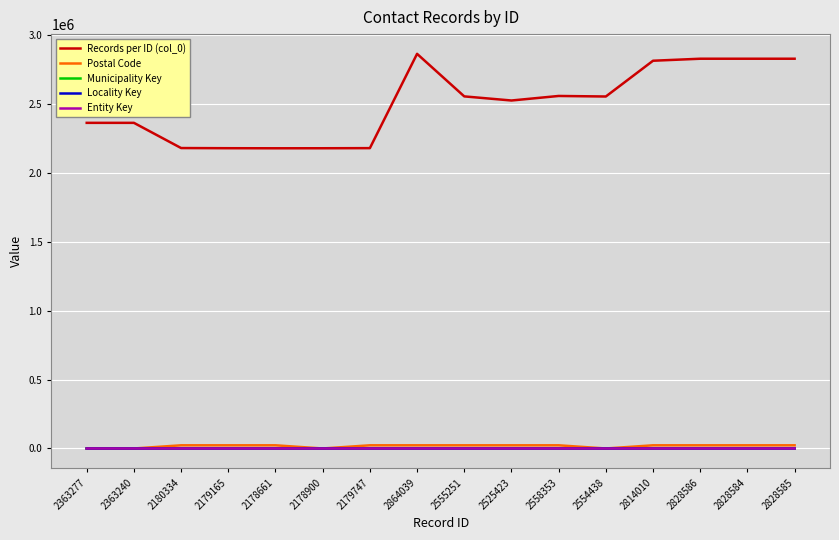

What is the value of the Locality Key point at the 14th from the left?

3